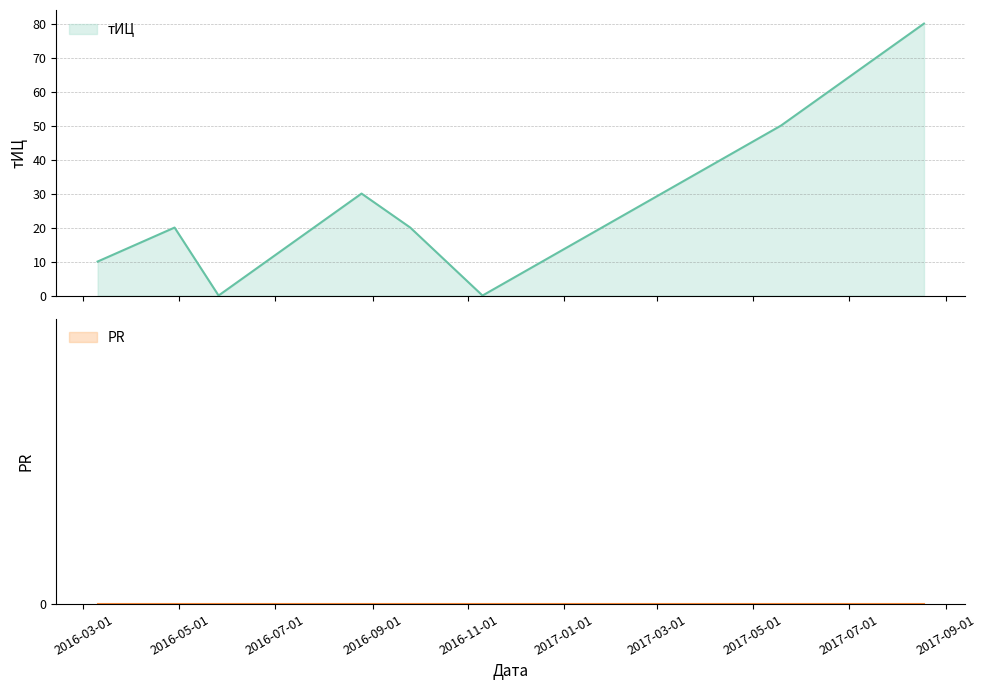

Reading left to right, extract all data points from this chart.

2016-03-10=10	2016-04-28=20	2016-05-26=0	2016-08-25=30	2016-09-25=20	2016-11-10=0	2017-05-19=50	2017-08-18=80